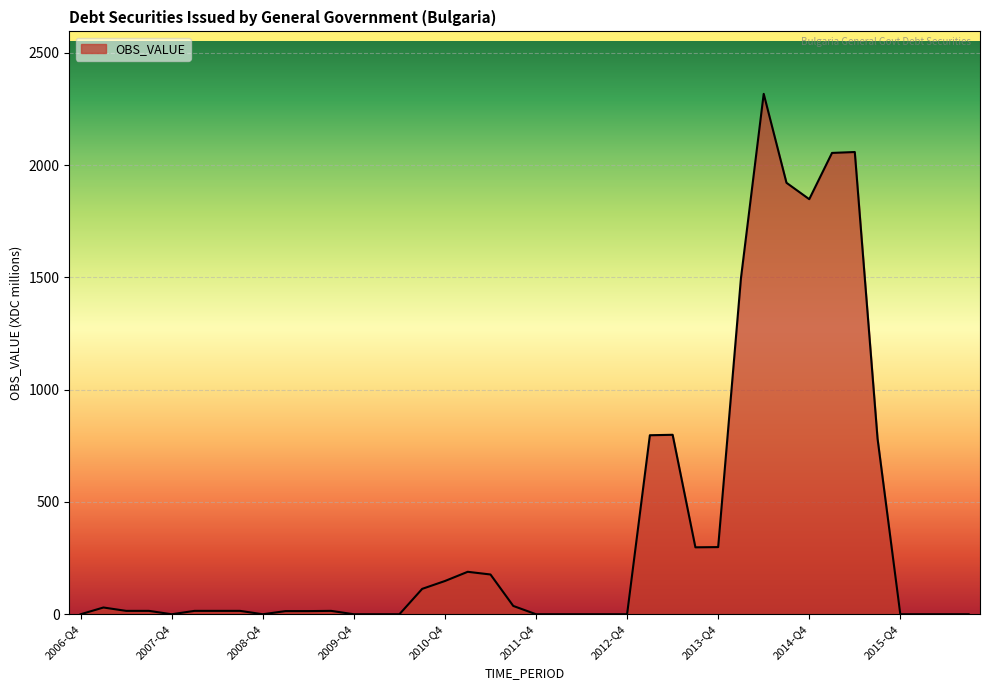

What is the greatest value displayed?

2317